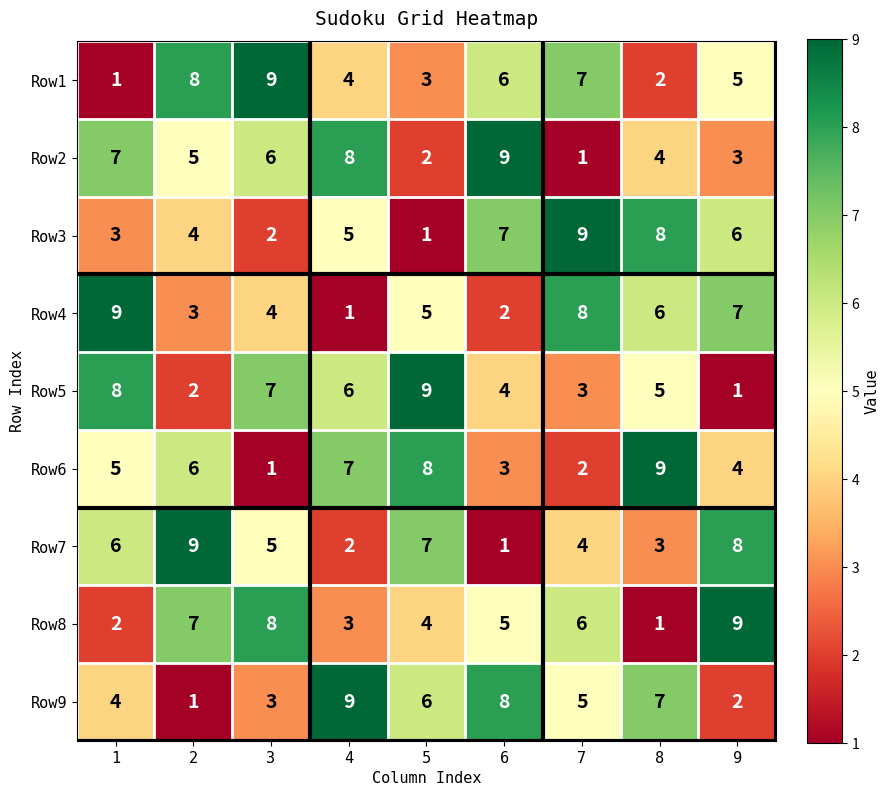

What is the sum of all Row5 values?

45